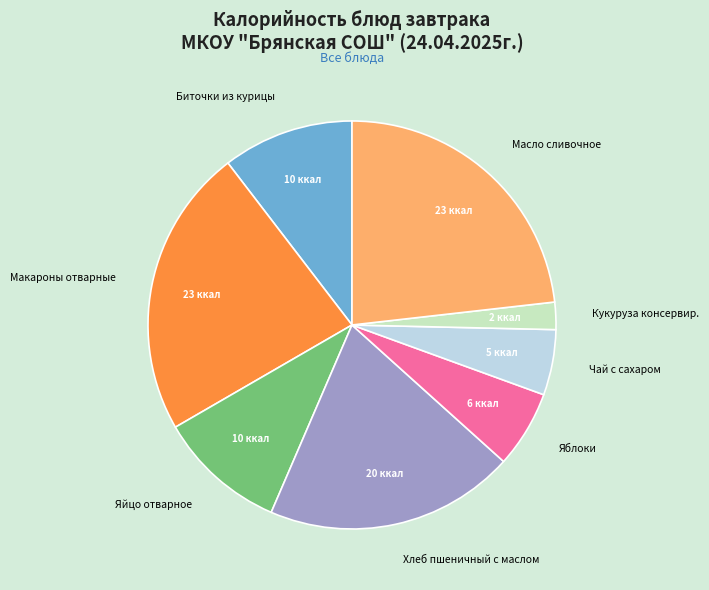

Does any single category account for the majority?

No